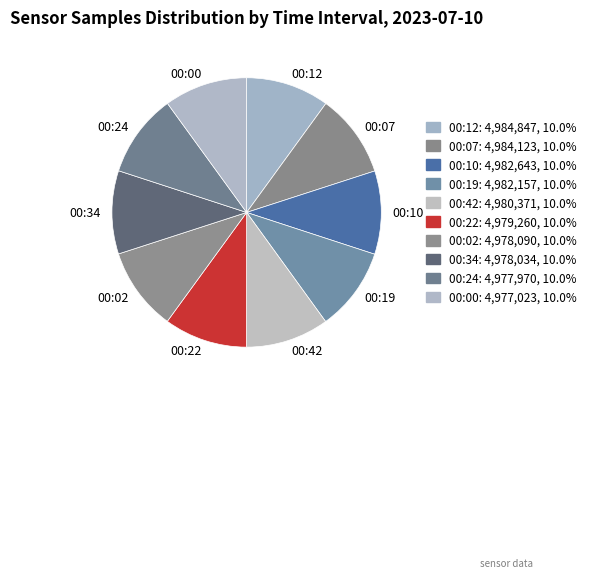

What is the ratio of the value at 00:07 to the value at 00:24?

1.0